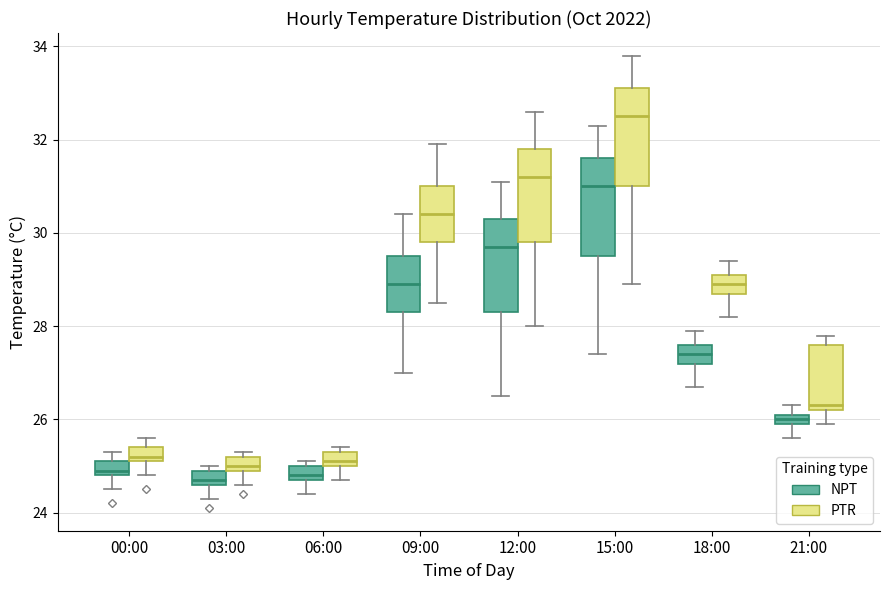

Which box has the highest median line?

15:00 (PTR)